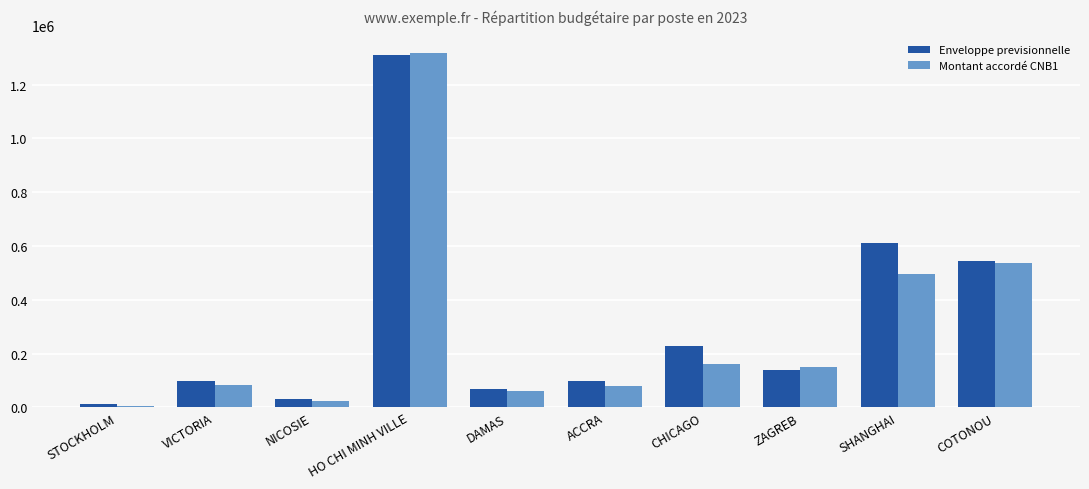

Which series has the largest range (max minus min)?

Montant accordé CNB1